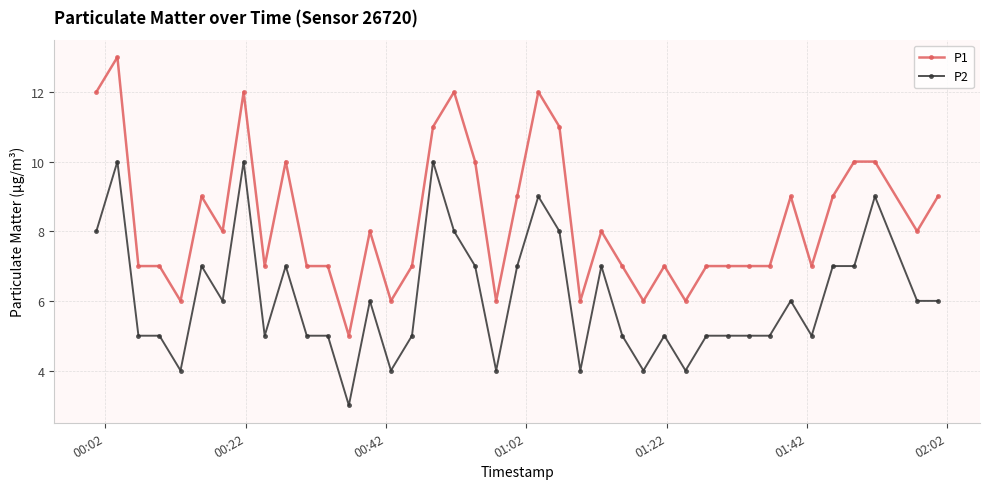

Which series has the largest total across all categories?

P1